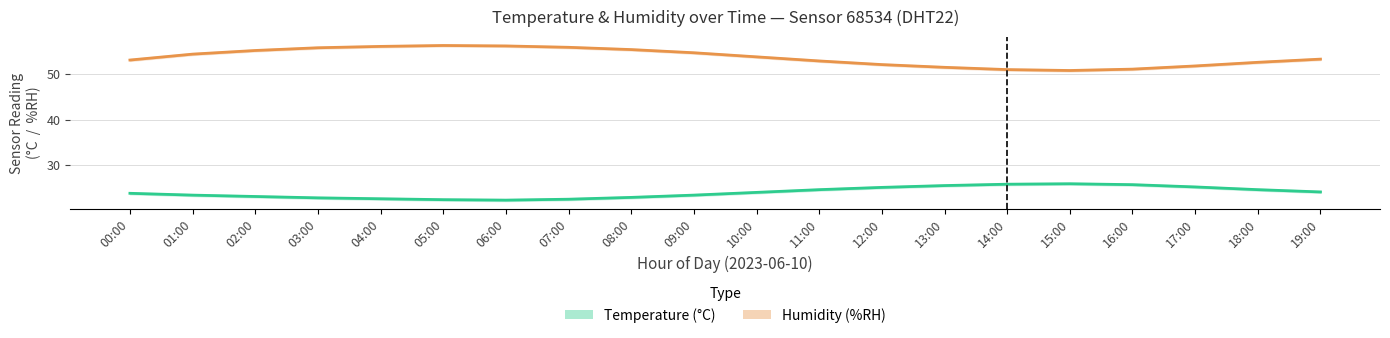

Is the value of humidity_high at 06:00 greater than the value of temperature_low at 11:00?

Yes